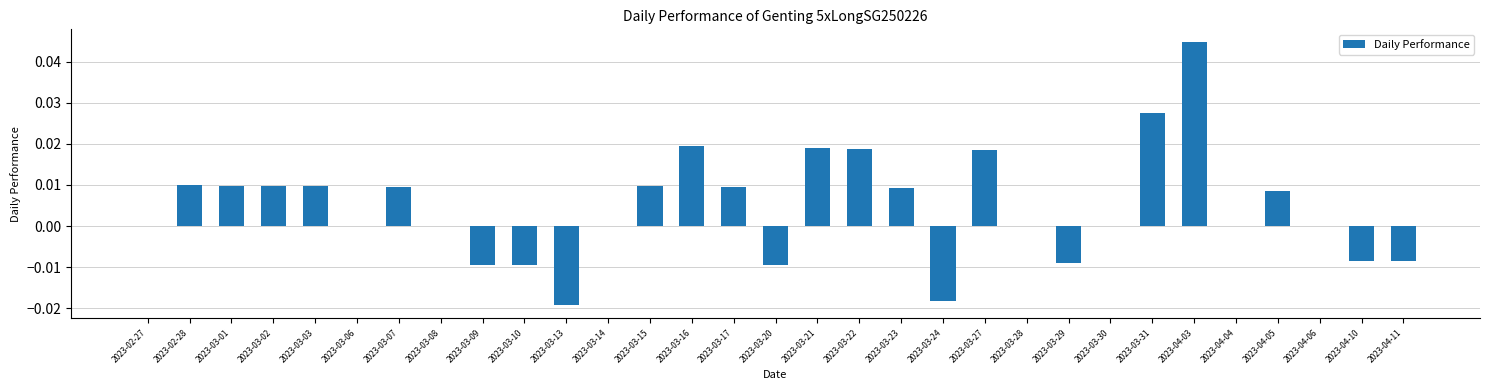

Is it true that the value at 2023-04-11 is -0.0?

True